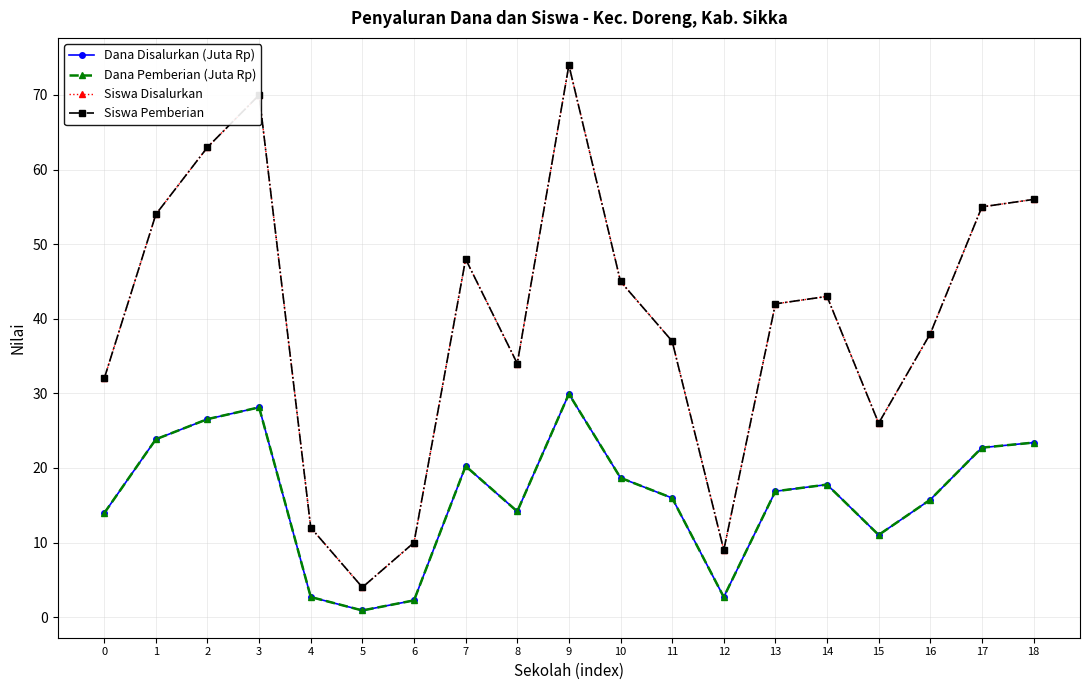

Does the chart have visible grid lines?

Yes